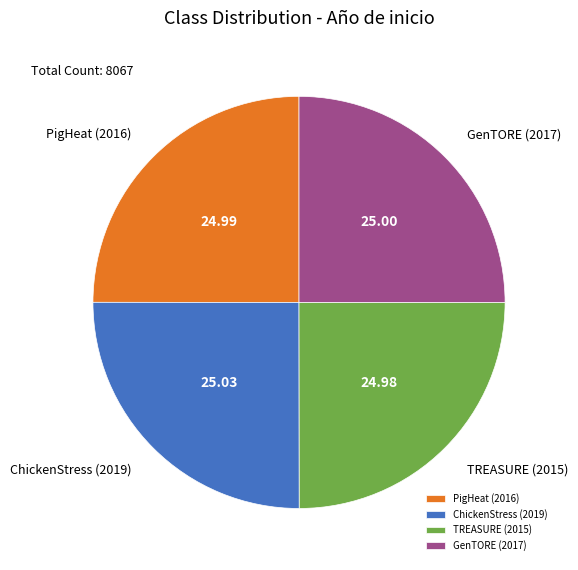

True or false: GenTORE (2017) accounts for 25% of the total.

True